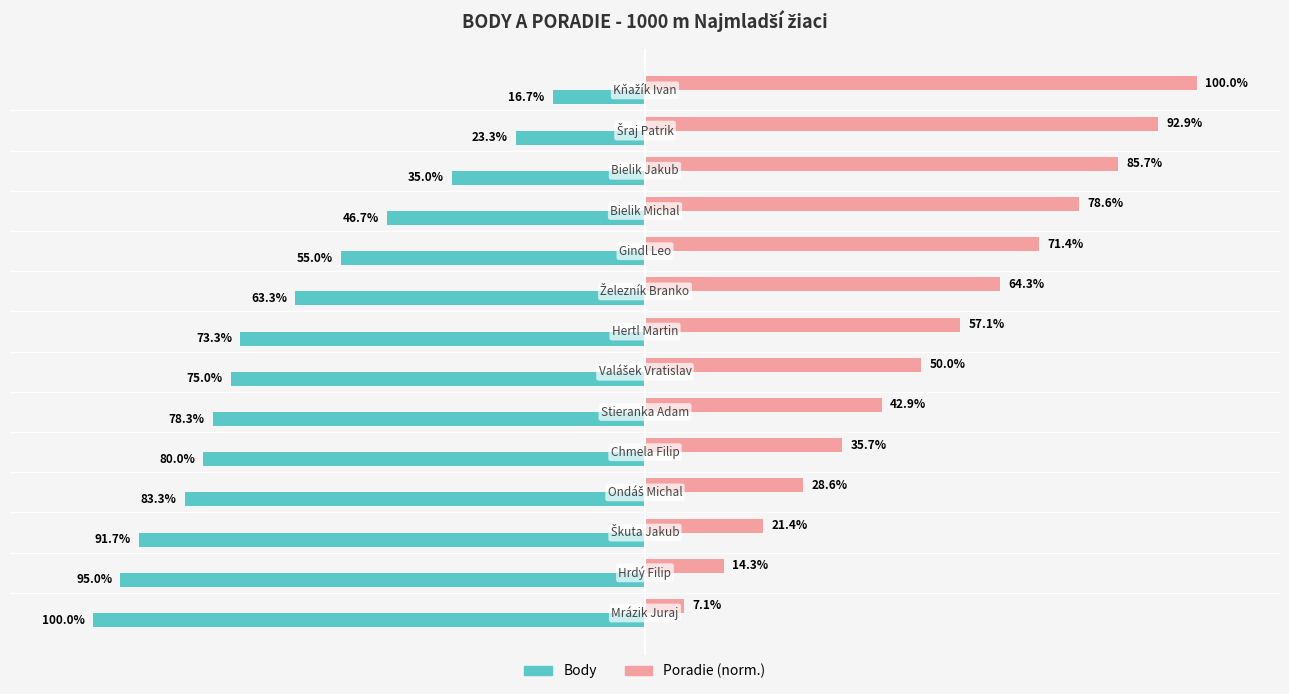

Which series has the largest total across all categories?

Poradie (norm.)